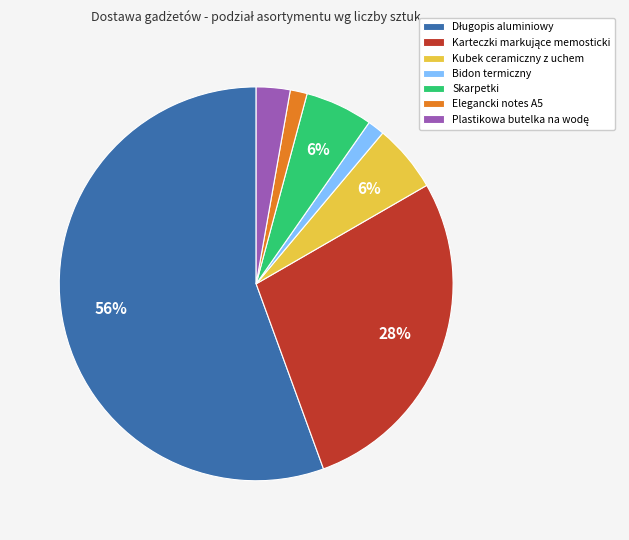

True or false: Kubek ceramiczny z uchem accounts for 6% of the total.

True